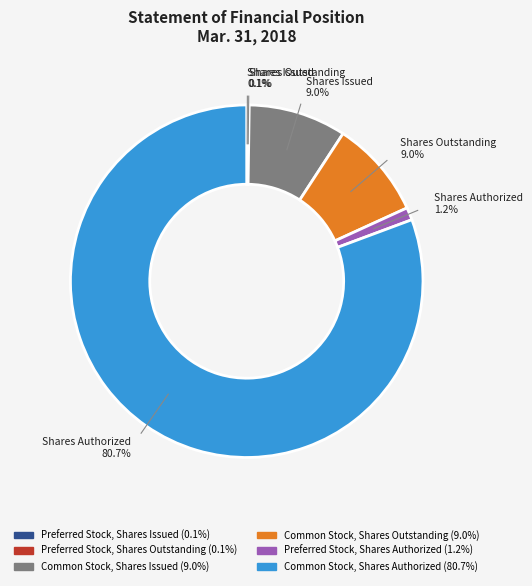

What percentage do Common Stock, Shares Authorized and Preferred Stock, Shares Authorized together represent?

81.8%